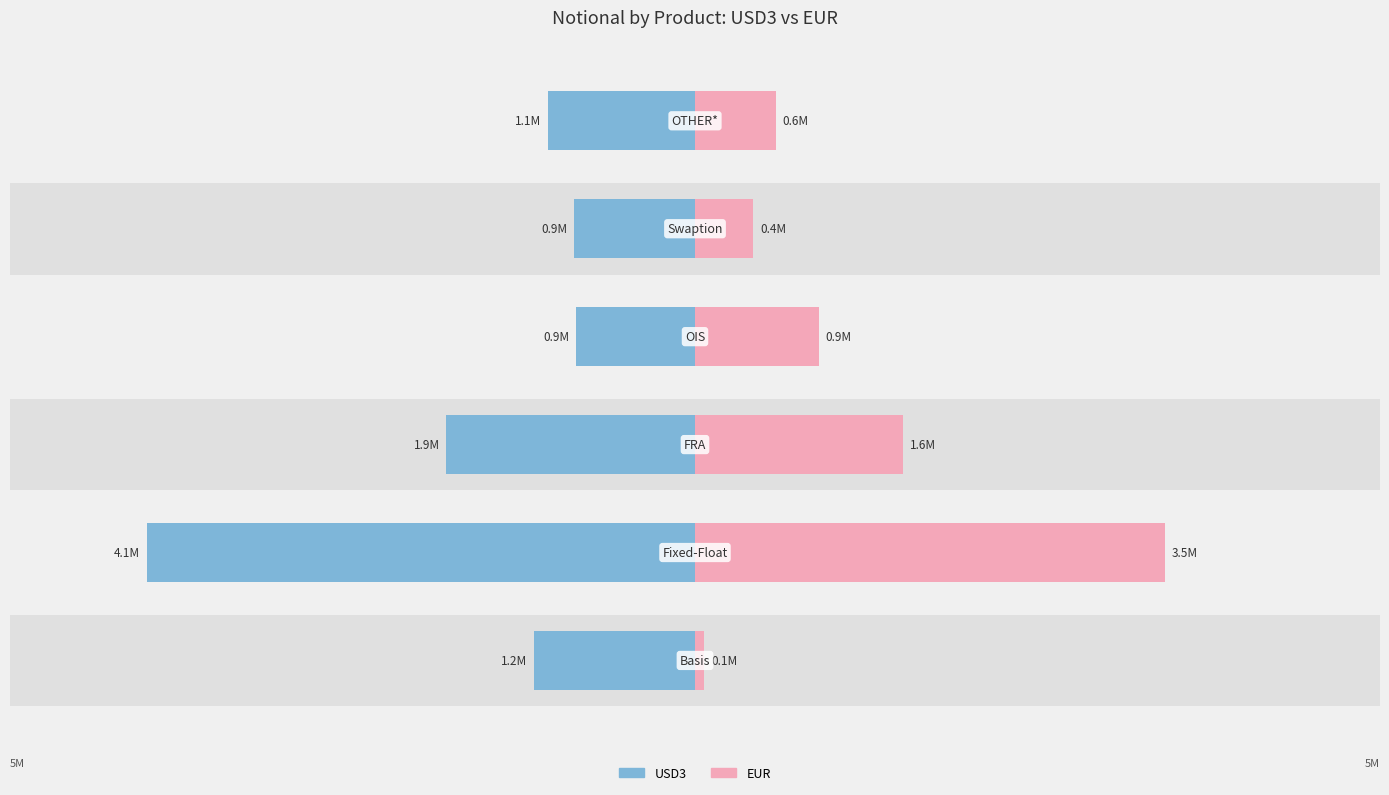

Count the number of categories in the chart.

6